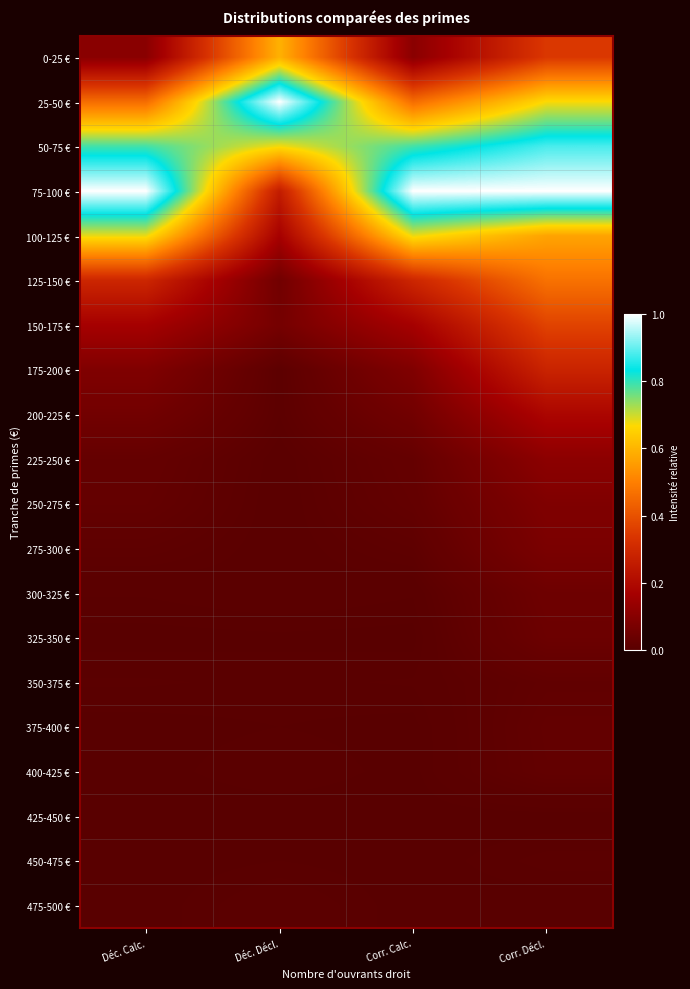

Reading left to right, what are all the values shown in this chart?

0-25 €: Déc. Calc.=0.1	Déc. Décl.=0.6	Corr. Calc.=0.1	Corr. Décl.=0.3
25-50 €: Déc. Calc.=0.5	Déc. Décl.=1.0	Corr. Calc.=0.5	Corr. Décl.=0.7
50-75 €: Déc. Calc.=0.8	Déc. Décl.=0.7	Corr. Calc.=0.8	Corr. Décl.=0.9
75-100 €: Déc. Calc.=1.0	Déc. Décl.=0.3	Corr. Calc.=1.0	Corr. Décl.=1.0
100-125 €: Déc. Calc.=0.7	Déc. Décl.=0.2	Corr. Calc.=0.7	Corr. Décl.=0.6
125-150 €: Déc. Calc.=0.3	Déc. Décl.=0.1	Corr. Calc.=0.3	Corr. Décl.=0.5
150-175 €: Déc. Calc.=0.2	Déc. Décl.=0.1	Corr. Calc.=0.2	Corr. Décl.=0.4
175-200 €: Déc. Calc.=0.1	Déc. Décl.=0.0	Corr. Calc.=0.1	Corr. Décl.=0.3
200-225 €: Déc. Calc.=0.1	Déc. Décl.=0.0	Corr. Calc.=0.1	Corr. Décl.=0.2
225-250 €: Déc. Calc.=0.0	Déc. Décl.=0.0	Corr. Calc.=0.0	Corr. Décl.=0.1
250-275 €: Déc. Calc.=0.0	Déc. Décl.=0.0	Corr. Calc.=0.0	Corr. Décl.=0.1
275-300 €: Déc. Calc.=0.0	Déc. Décl.=0.0	Corr. Calc.=0.0	Corr. Décl.=0.1
300-325 €: Déc. Calc.=0.0	Déc. Décl.=0.0	Corr. Calc.=0.0	Corr. Décl.=0.0
325-350 €: Déc. Calc.=0.0	Déc. Décl.=0.0	Corr. Calc.=0.0	Corr. Décl.=0.0
350-375 €: Déc. Calc.=0.0	Déc. Décl.=0.0	Corr. Calc.=0.0	Corr. Décl.=0.0
375-400 €: Déc. Calc.=0.0	Déc. Décl.=0.0	Corr. Calc.=0.0	Corr. Décl.=0.0
400-425 €: Déc. Calc.=0.0	Déc. Décl.=0.0	Corr. Calc.=0.0	Corr. Décl.=0.0
425-450 €: Déc. Calc.=0.0	Déc. Décl.=0.0	Corr. Calc.=0.0	Corr. Décl.=0.0
450-475 €: Déc. Calc.=0.0	Déc. Décl.=0.0	Corr. Calc.=0.0	Corr. Décl.=0.0
475-500 €: Déc. Calc.=0.0	Déc. Décl.=0.0	Corr. Calc.=0.0	Corr. Décl.=0.0